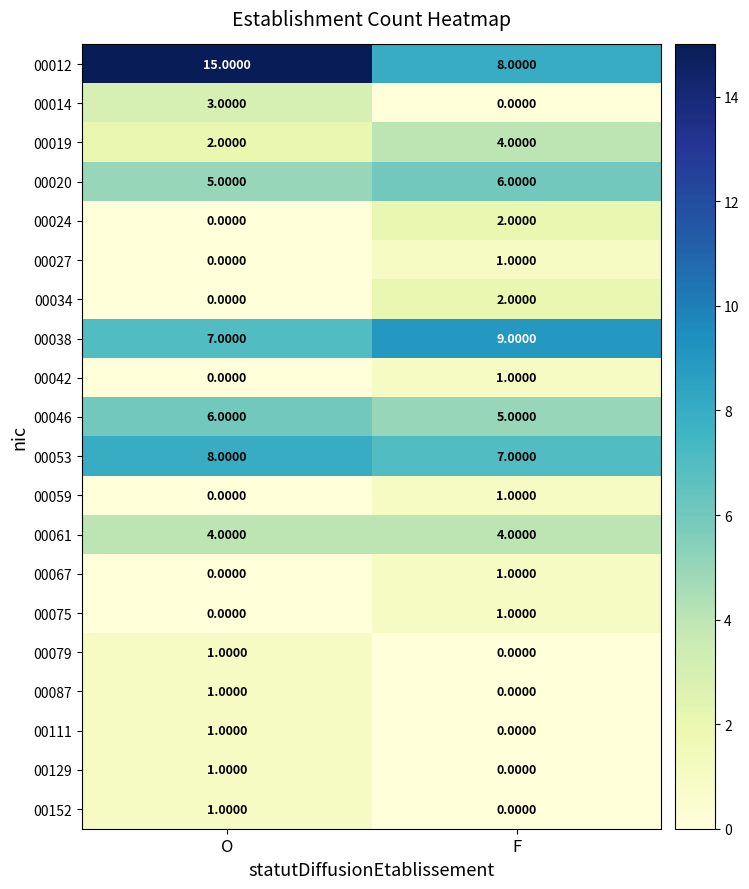

Which series changed the most between O and F?

00012